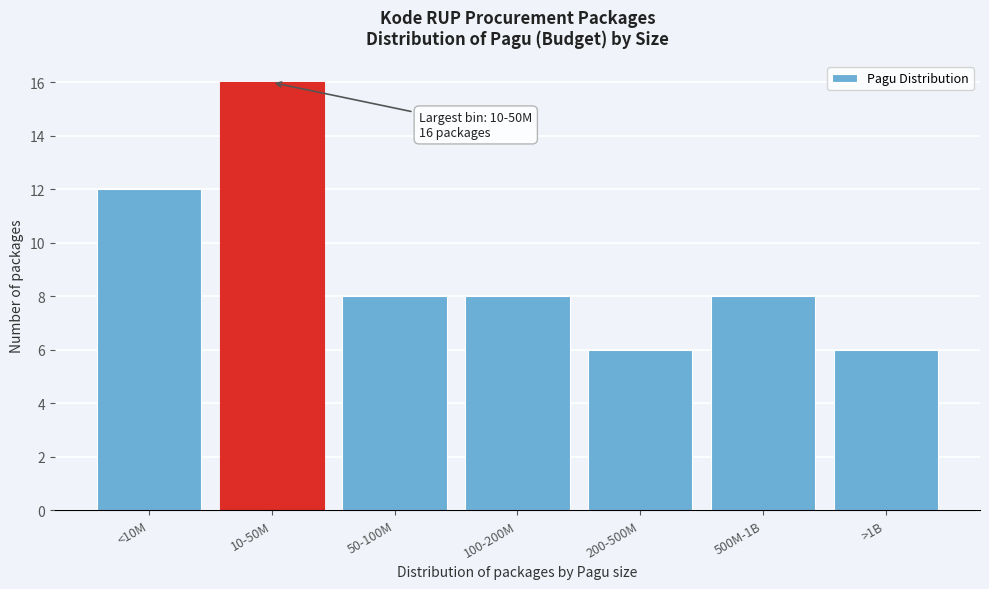

Reading left to right, what are all the values shown in this chart?

12	16	8	8	6	8	6